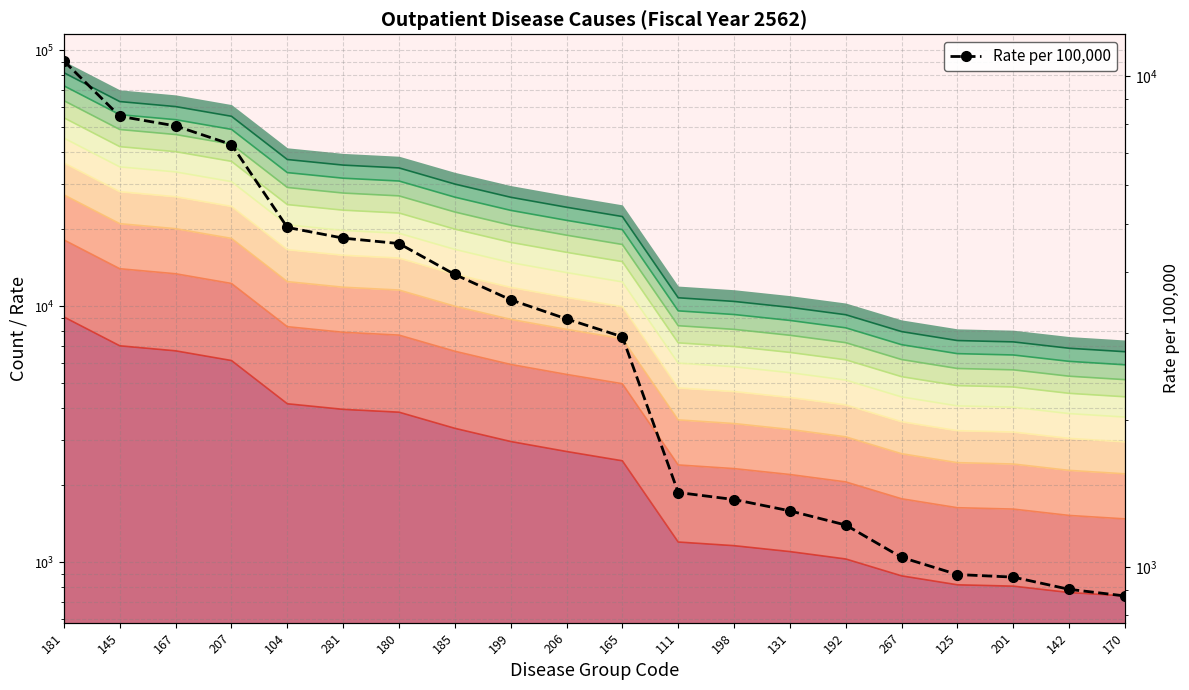

At which label does the data first exceed 3206?

181